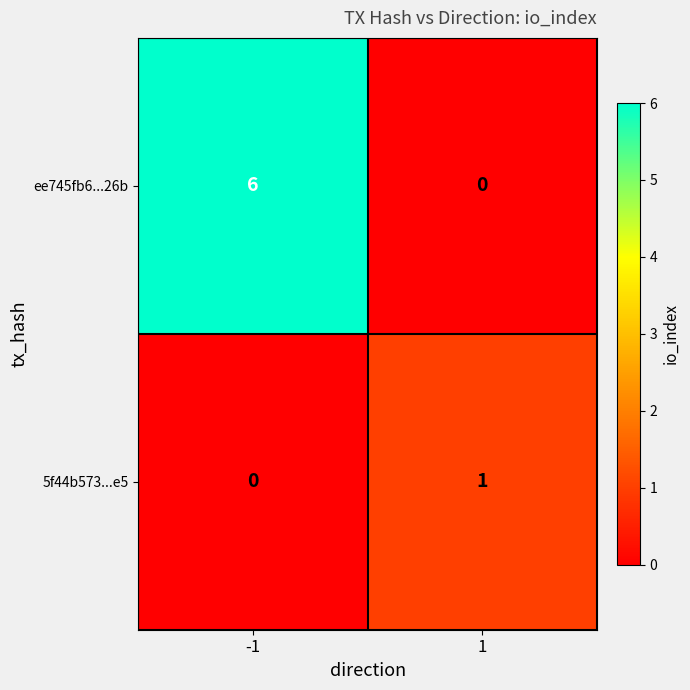

What is the difference between the highest and lowest values at 1?

1